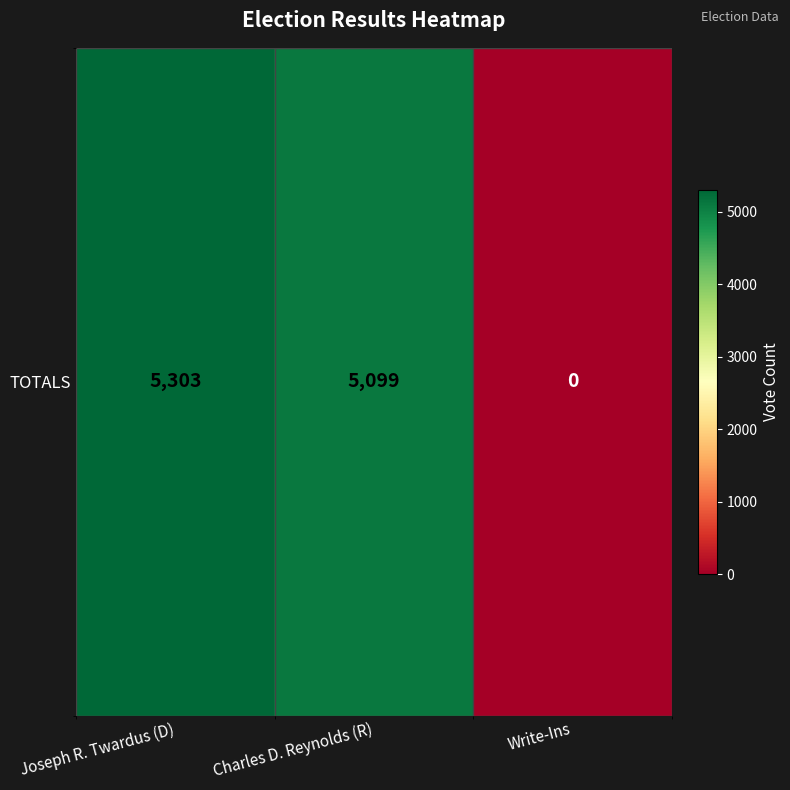

Rank the categories by value from highest to lowest.

Joseph R. Twardus (D), Charles D. Reynolds (R), Write-Ins